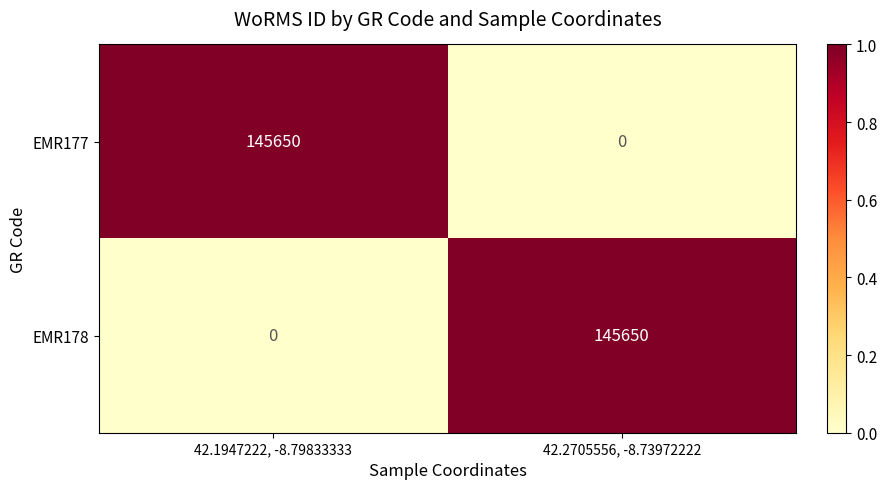

Rank the series at 42.1947222, -8.79833333 from lowest to highest value.

EMR178, EMR177